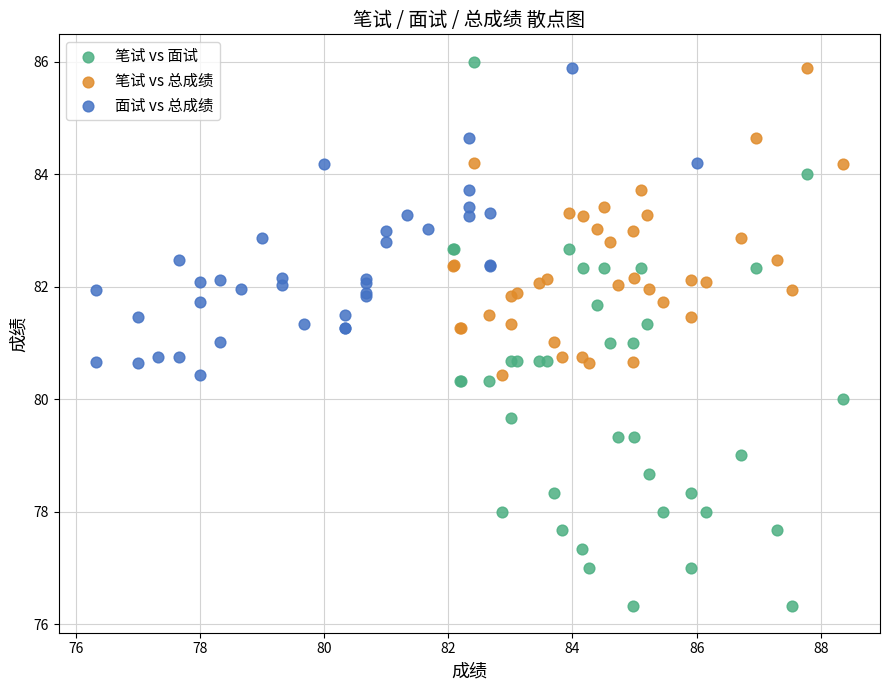

What are all the series names shown in the legend?

笔试 vs 面试, 笔试 vs 总成绩, 面试 vs 总成绩